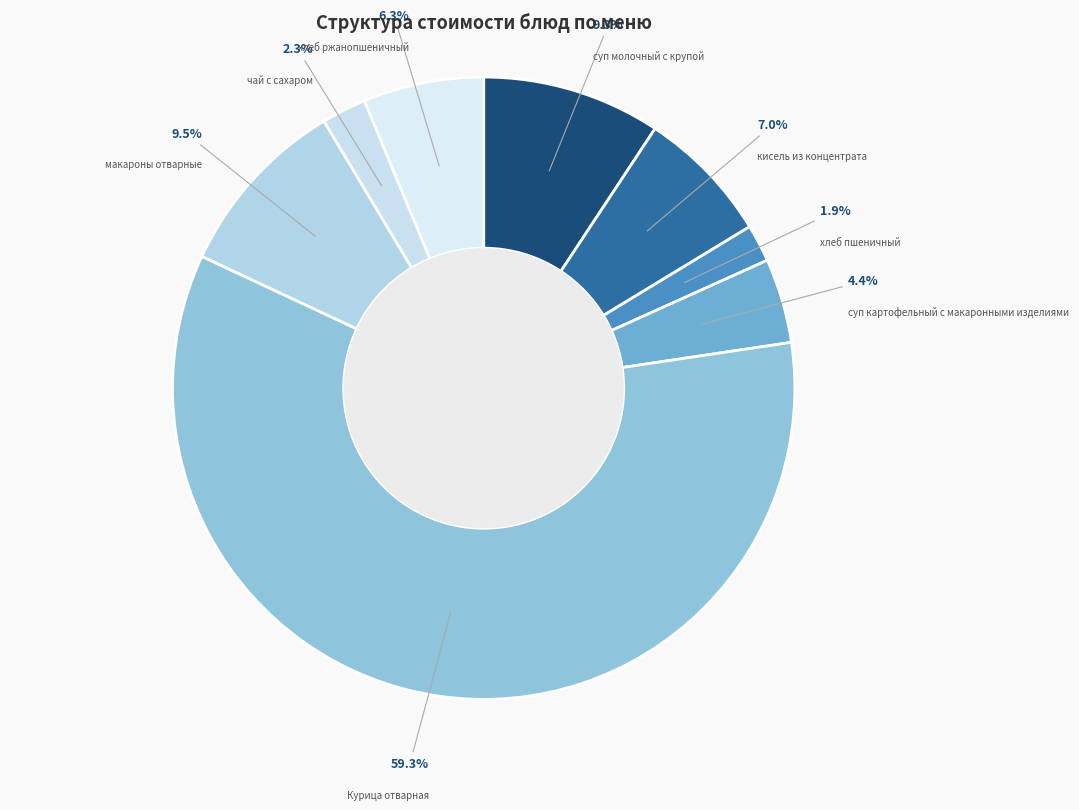

What portion of the pie excludes чай с сахаром?

97.7%